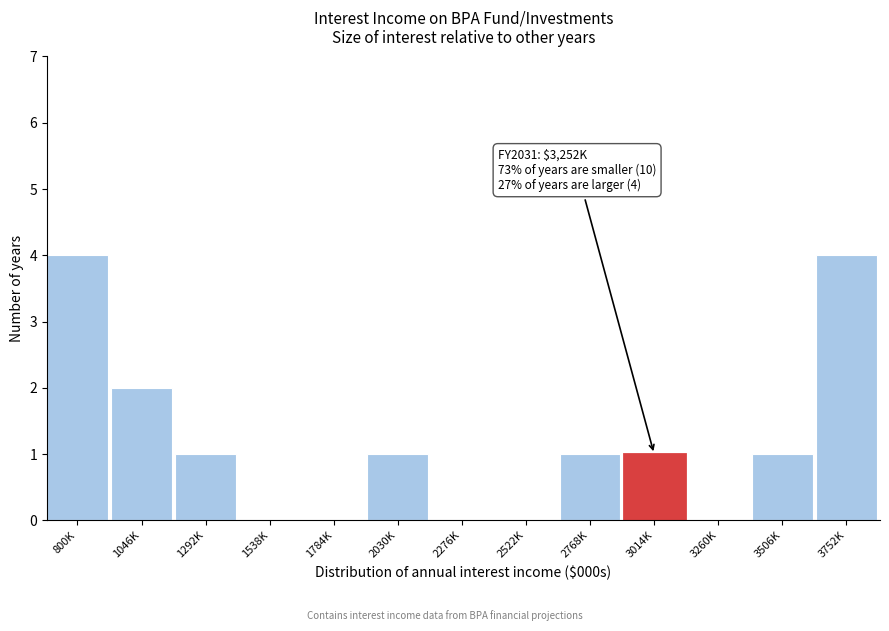

Reading left to right, transcribe all the data shown in this chart.

800K=4	1046K=2	1292K=1	1538K=0	1784K=0	2030K=1	2276K=0	2522K=0	2768K=1	3014K=1	3260K=0	3506K=1	3752K=4